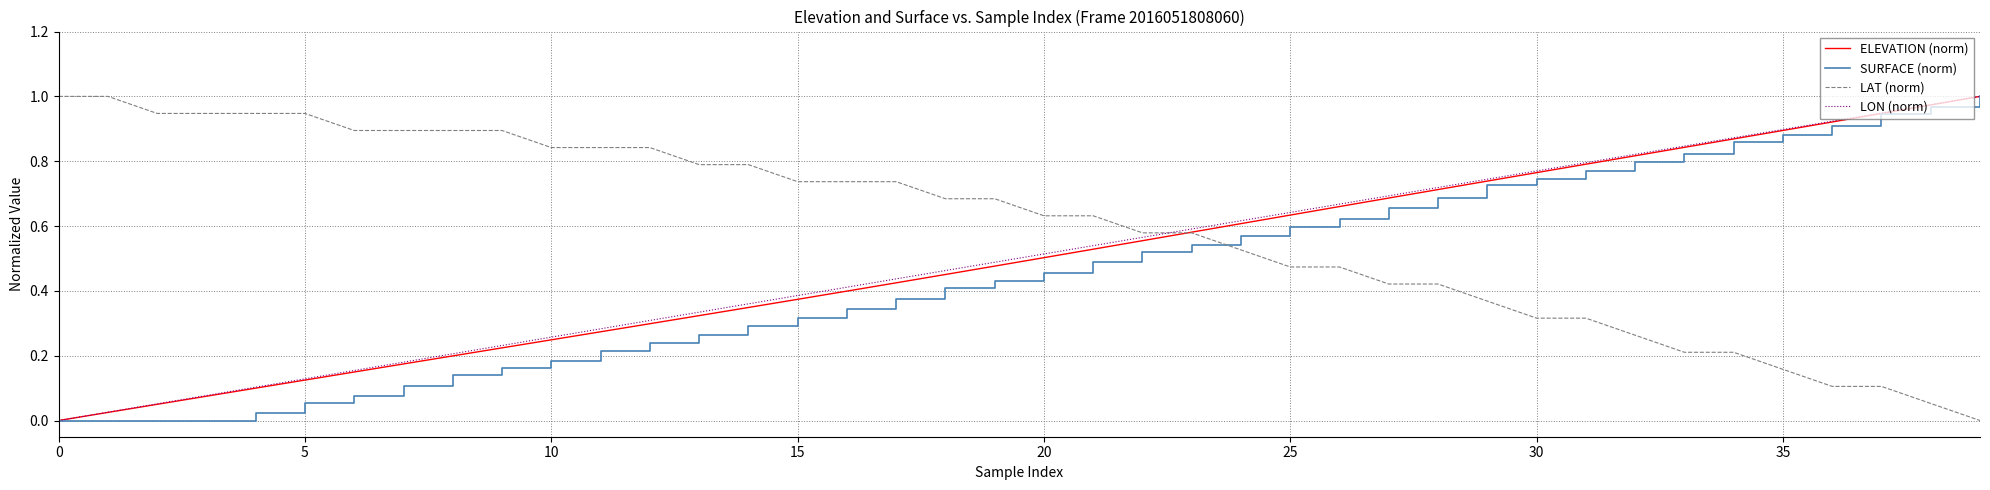

How many values in the LON (norm) series exceed 0?

39